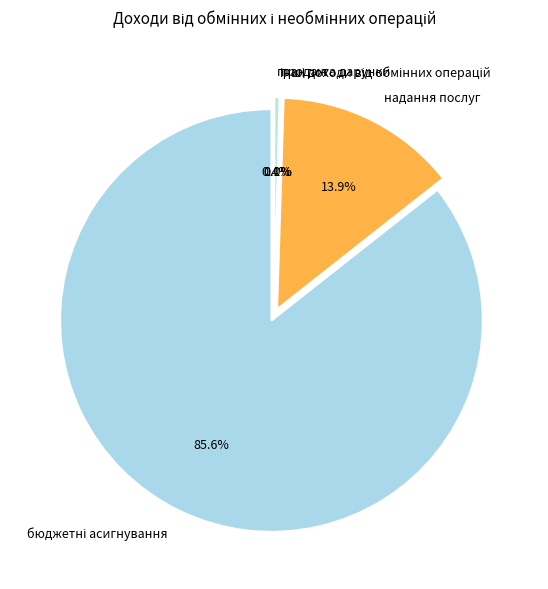

Does надання послуг account for over 50% of the chart?

No